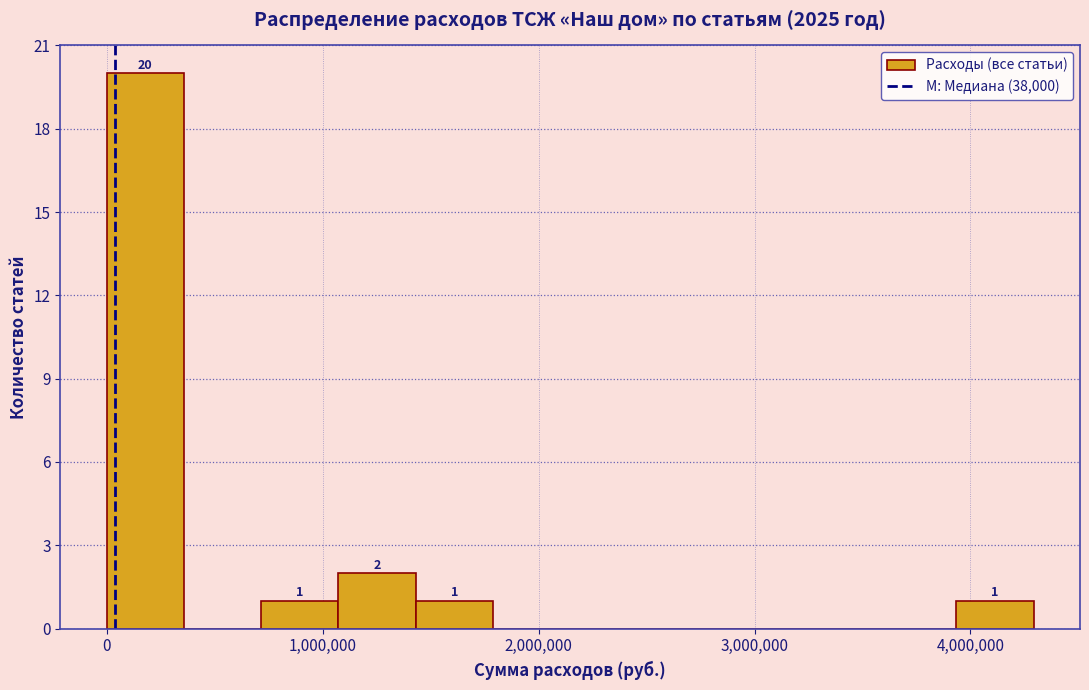

Read against the x-axis, roughly where is the centre of the tallest bar?

200000